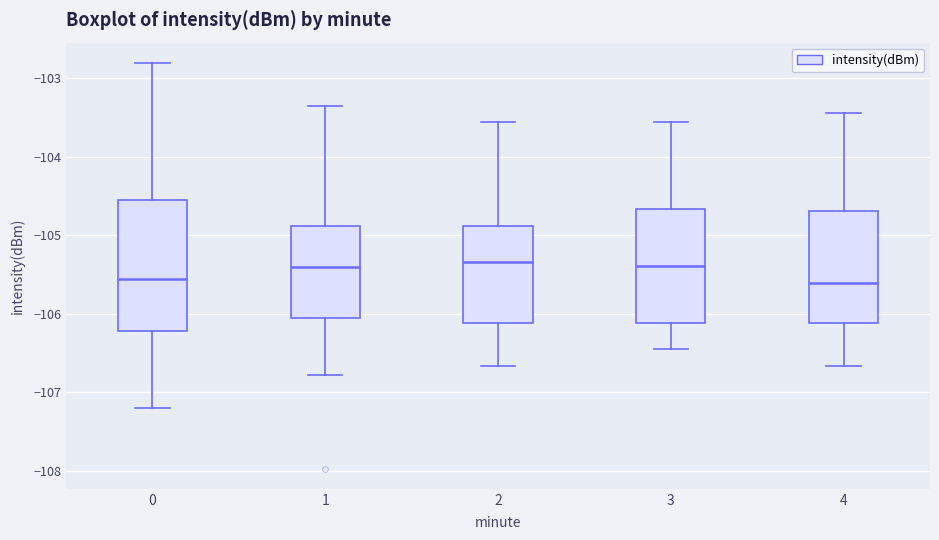

Reading left to right, transcribe this box plot: for each box, give where its median line is, the range the box spans, and where its two whiskers end, as read against the y-axis. The values are not printed on the chart, so give them approximately, as read against the axis.

0: median -105.6, box -106.2 to -104.6, whiskers -107.2 to -102.8
1: median -105.4, box -106.1 to -104.9, whiskers -106.8 to -103.4
2: median -105.3, box -106.1 to -104.9, whiskers -106.7 to -103.6
3: median -105.4, box -106.1 to -104.7, whiskers -106.4 to -103.6
4: median -105.6, box -106.1 to -104.7, whiskers -106.7 to -103.4